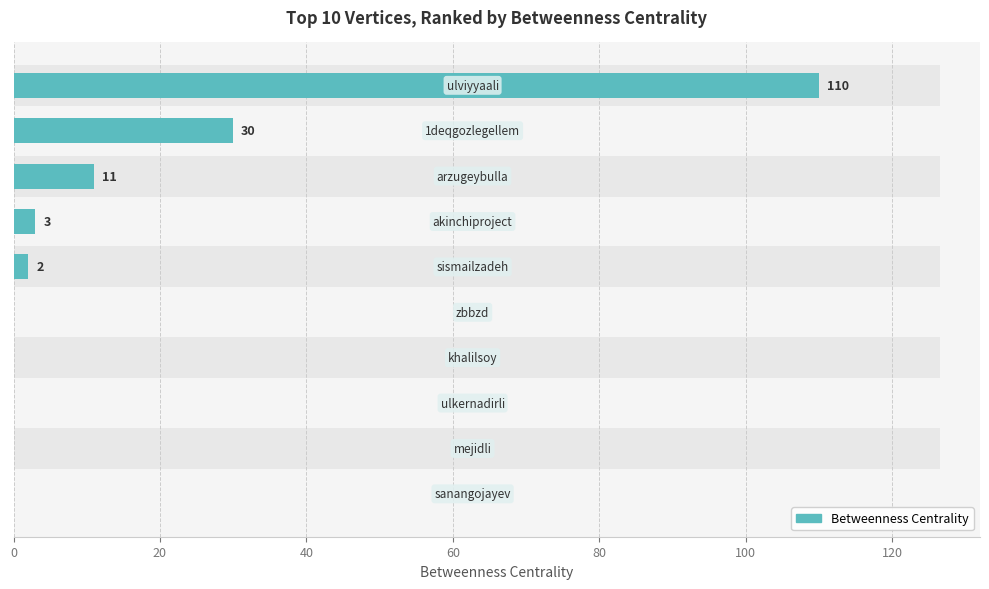

The value at 20 is 44. True or false?

False